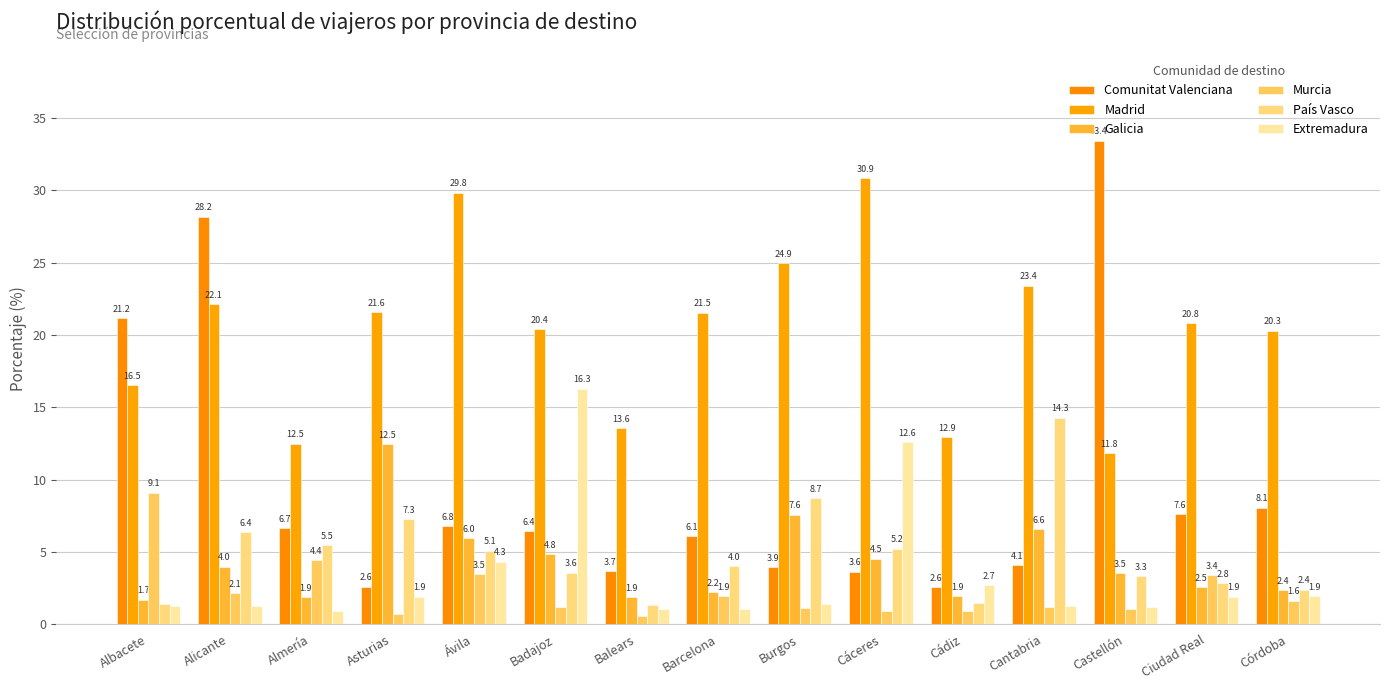

At which label does Madrid reach its minimum?

Castellón